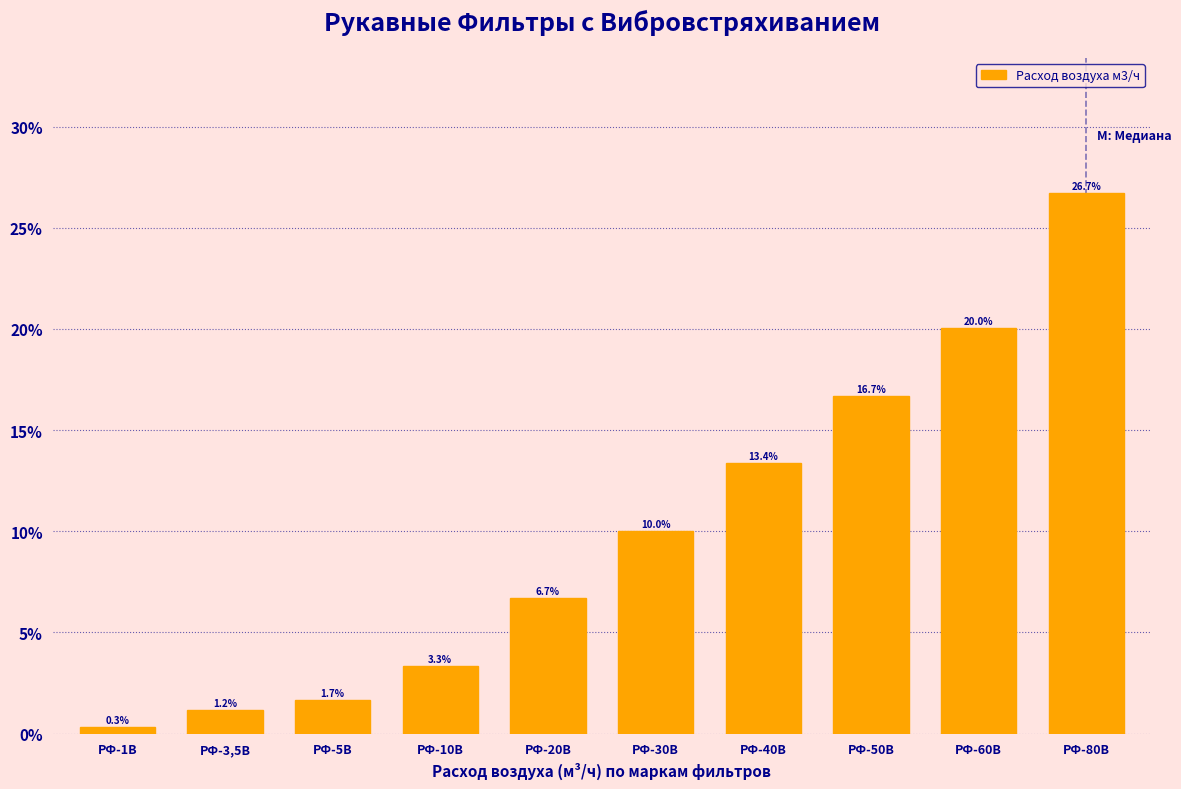

Reading right to left, what are all the values shown in this chart?

26.7	20.0	16.7	13.4	10.0	6.7	3.3	1.7	1.2	0.3